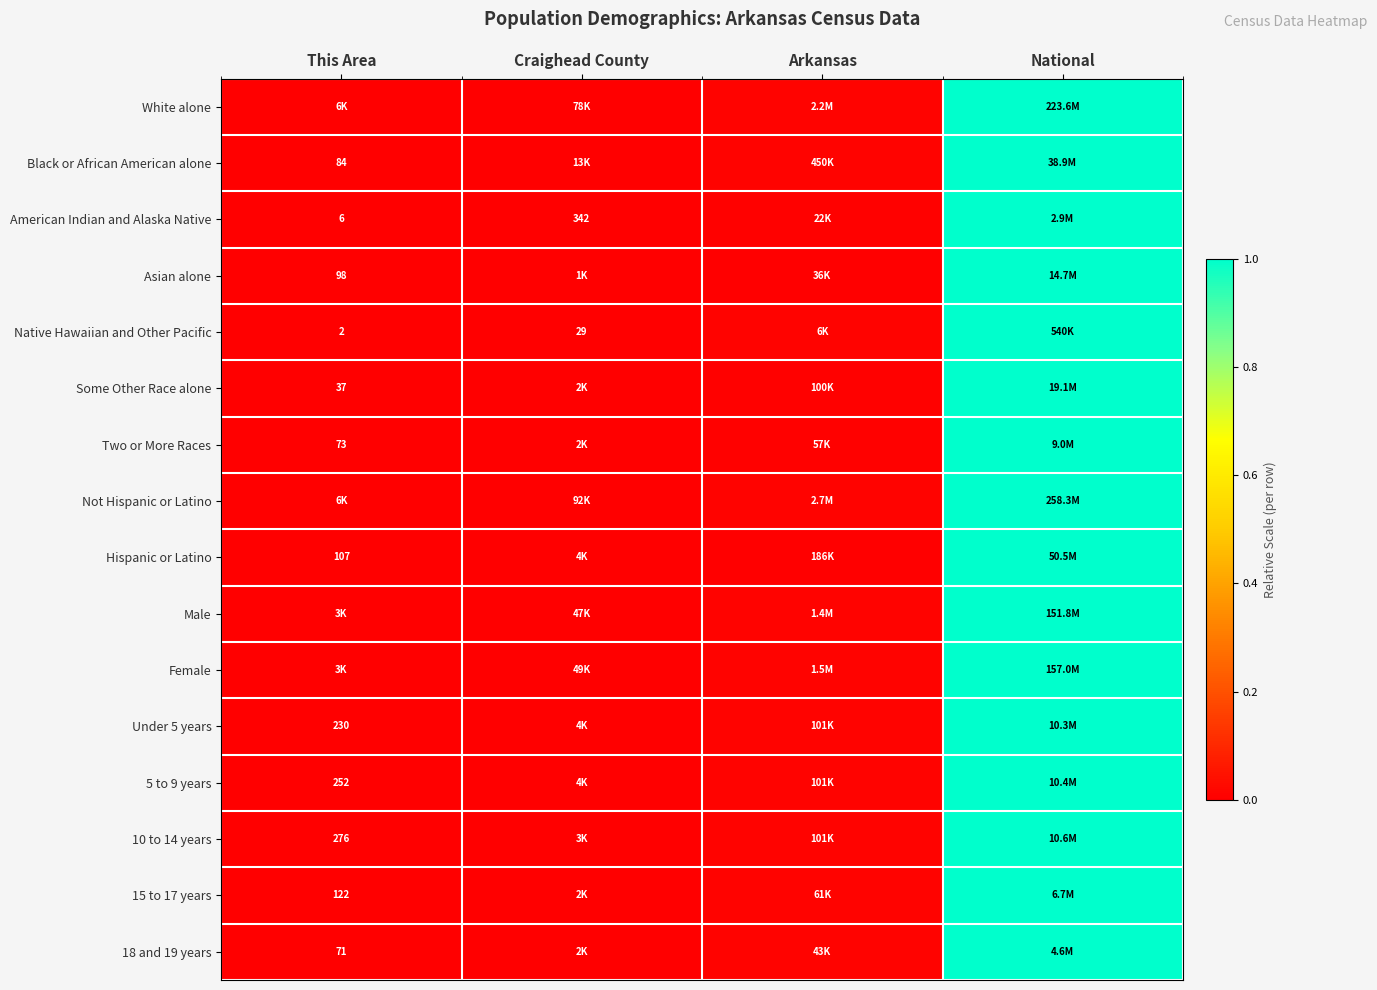

Is it true that Not Hispanic or Latino equals 0.0 at Arkansas?

True